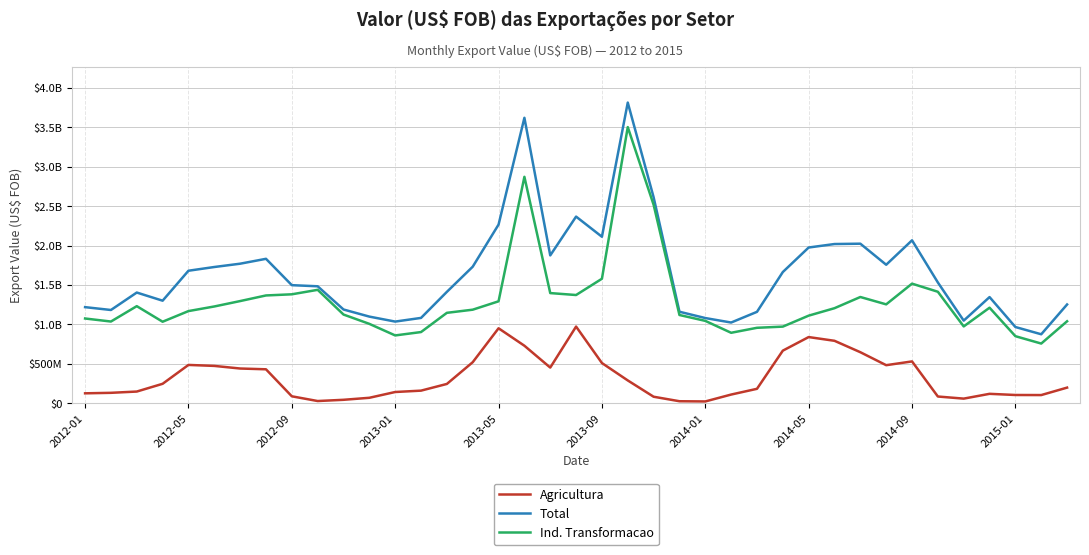

Does the chart have visible grid lines?

Yes